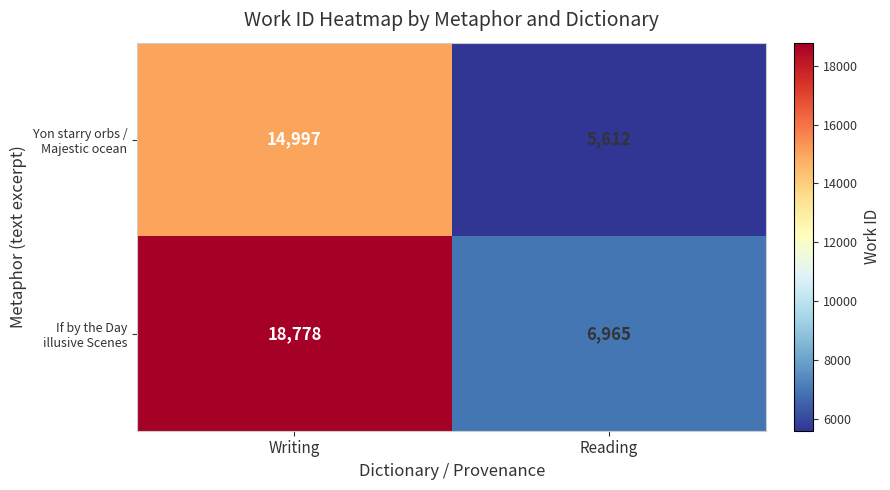

At which category does the chart reach its minimum across all series?

Reading